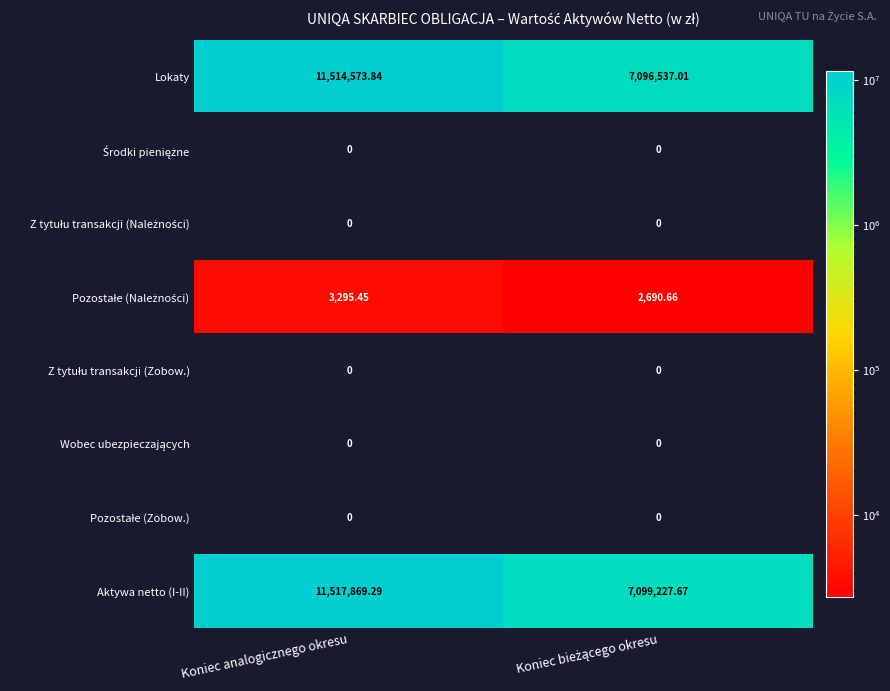

At which category is the sum across all series the highest?

Koniec analogicznego okresu